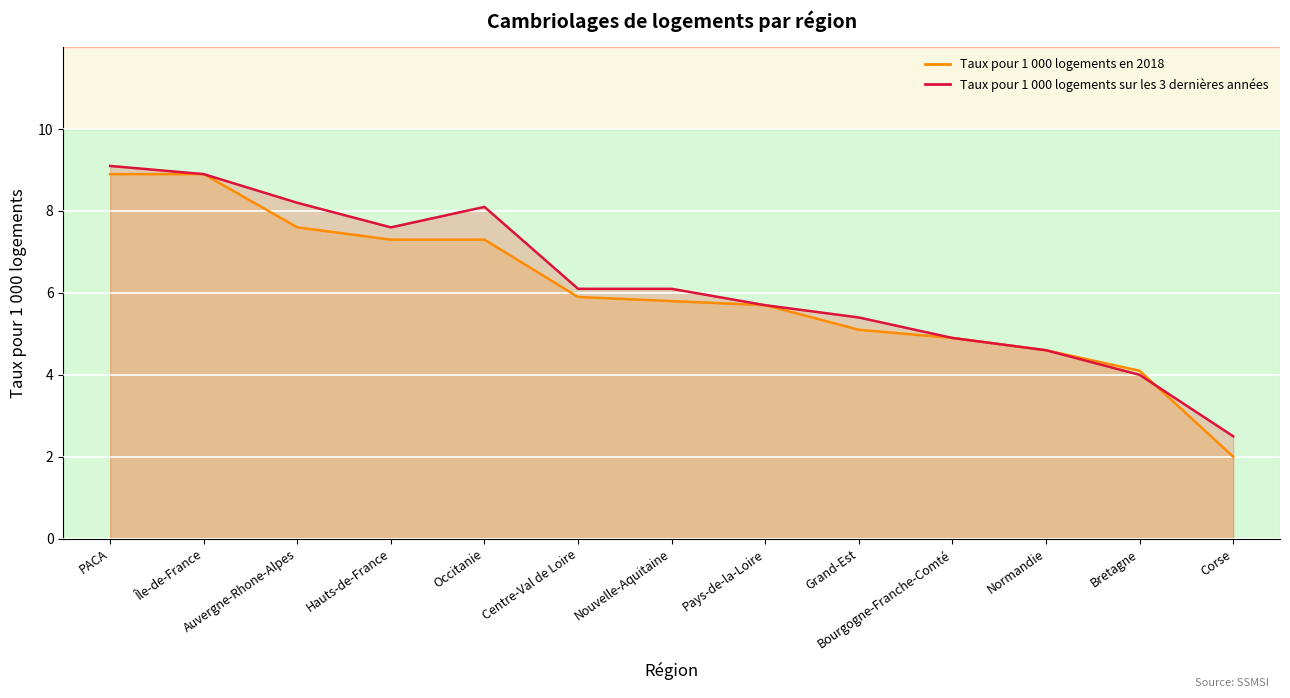

What is the label of the 9th point from the right?

Occitanie